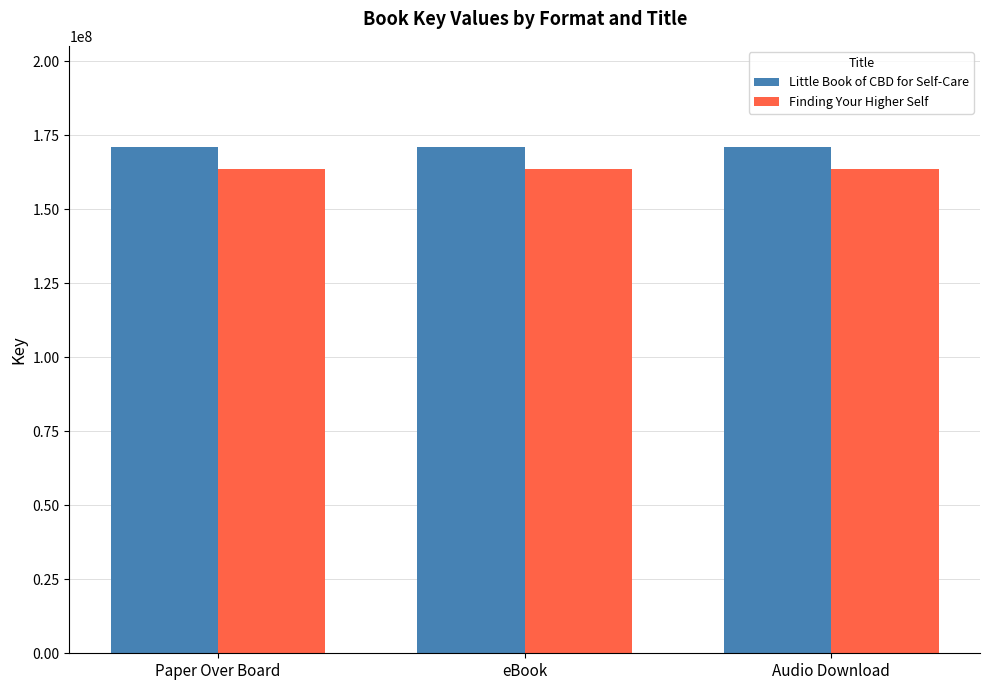

List the series in order of their peak value, lowest first.

Finding Your Higher Self, Little Book of CBD for Self-Care